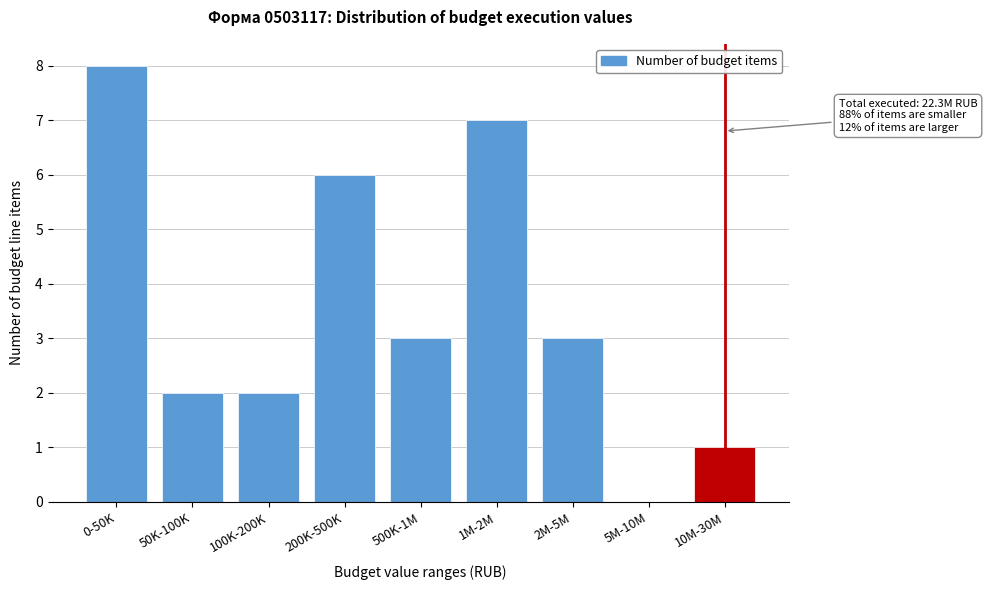

Reading left to right, extract all data points from this chart.

0-50K=8	50K-100K=2	100K-200K=2	200K-500K=6	500K-1M=3	1M-2M=7	2M-5M=3	5M-10M=0	10M-30M=1